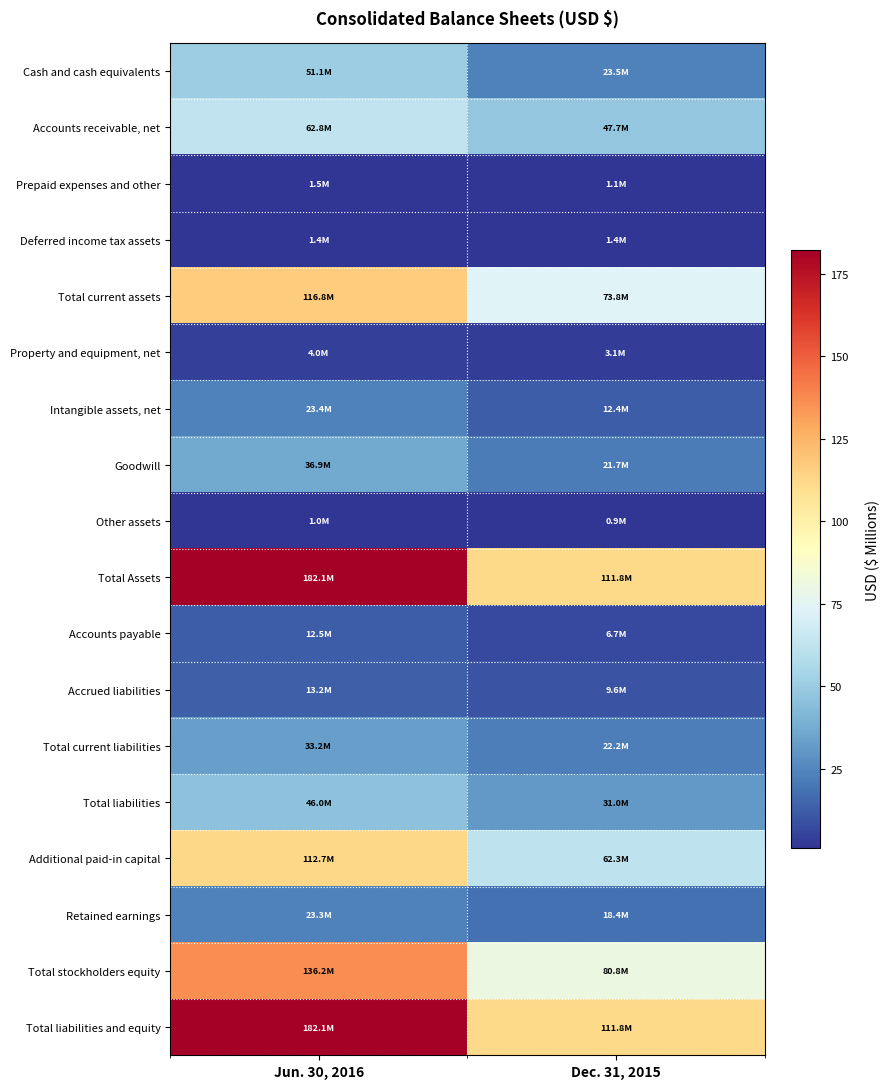

Rank the series at Jun. 30, 2016 from highest to lowest value.

Total Assets, Total liabilities and equity, Total stockholders equity, Total current assets, Additional paid-in capital, Accounts receivable, net, Cash and cash equivalents, Total liabilities, Goodwill, Total current liabilities, Intangible assets, net, Retained earnings, Accrued liabilities, Accounts payable, Property and equipment, net, Prepaid expenses and other, Deferred income tax assets, Other assets